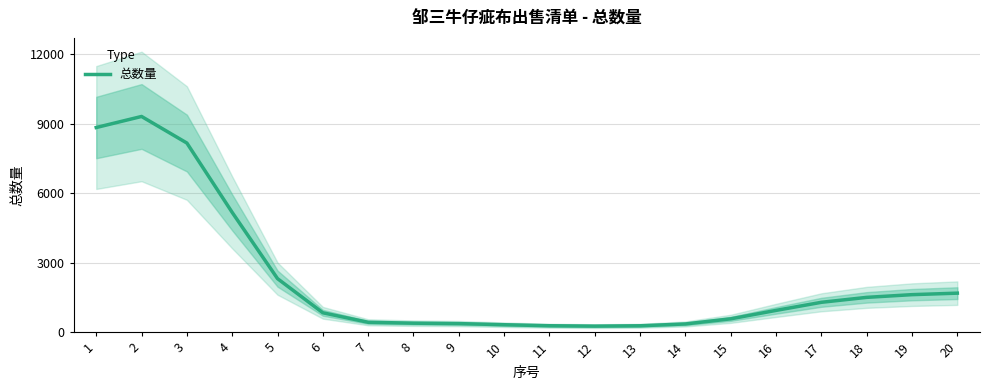

How many values exceed 945?

10